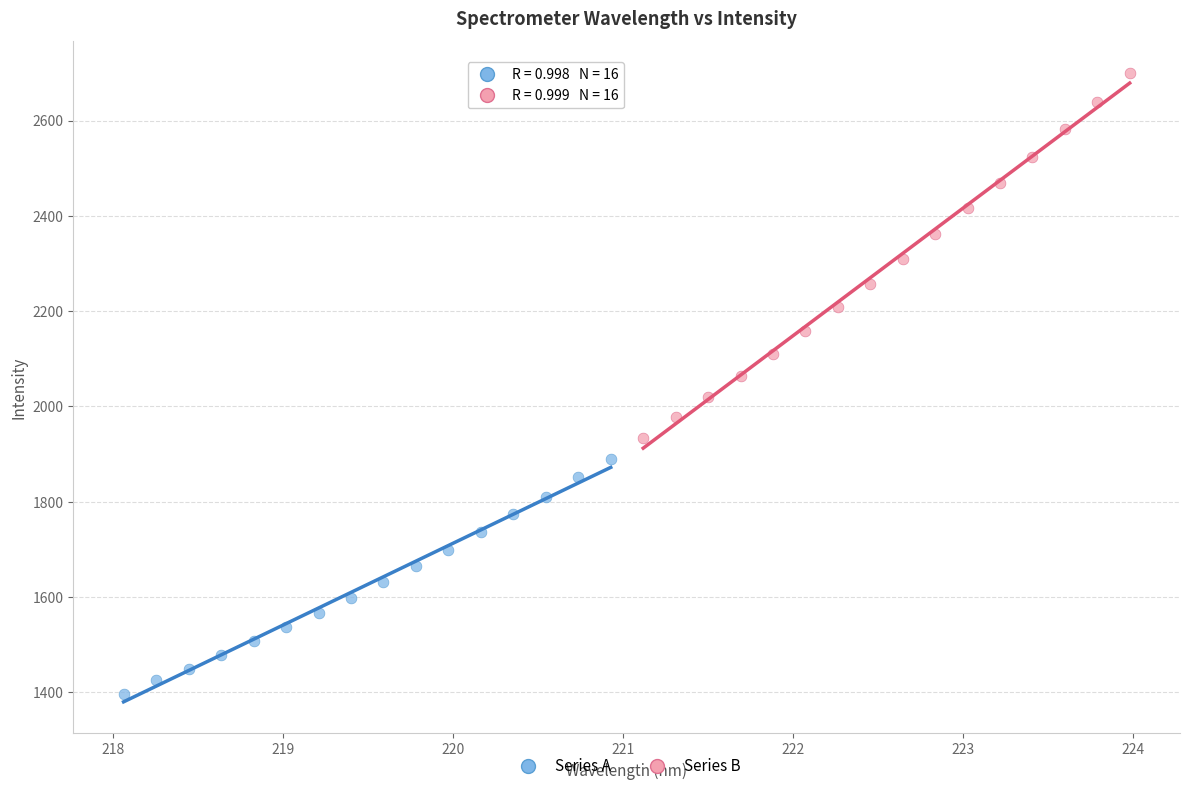

Which series reaches the maximum Y coordinate?

Series B